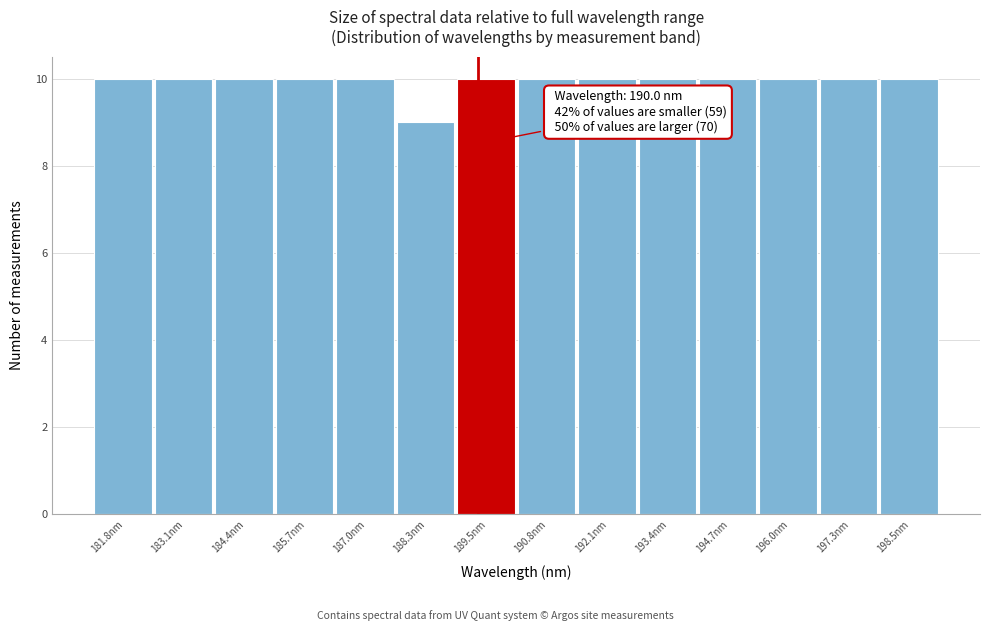

Reading right to left, what are all the values shown in this chart?

198.5nm=10	197.3nm=10	196.0nm=10	194.7nm=10	193.4nm=10	192.1nm=10	190.8nm=10	189.5nm=10	188.3nm=9	187.0nm=10	185.7nm=10	184.4nm=10	183.1nm=10	181.8nm=10